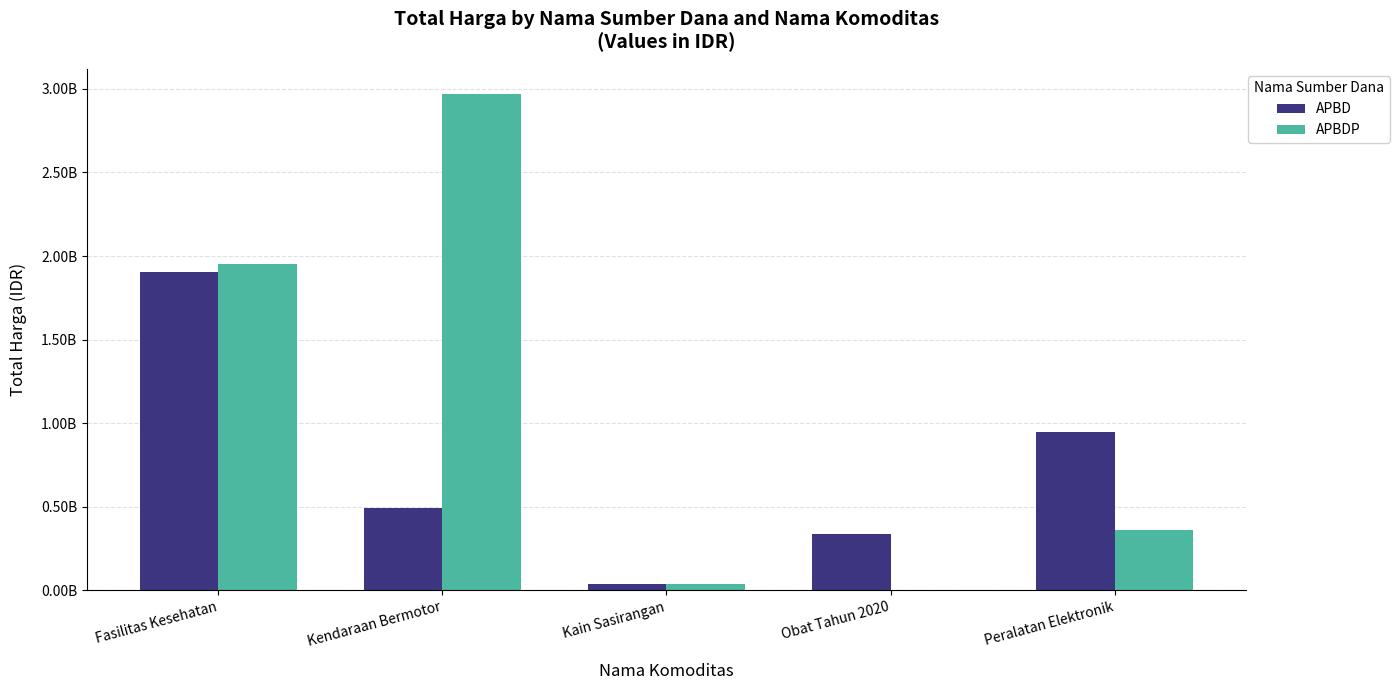

Rank the categories by APBD value from lowest to highest.

Kain Sasirangan, Obat Tahun 2020, Kendaraan Bermotor, Peralatan Elektronik, Fasilitas Kesehatan